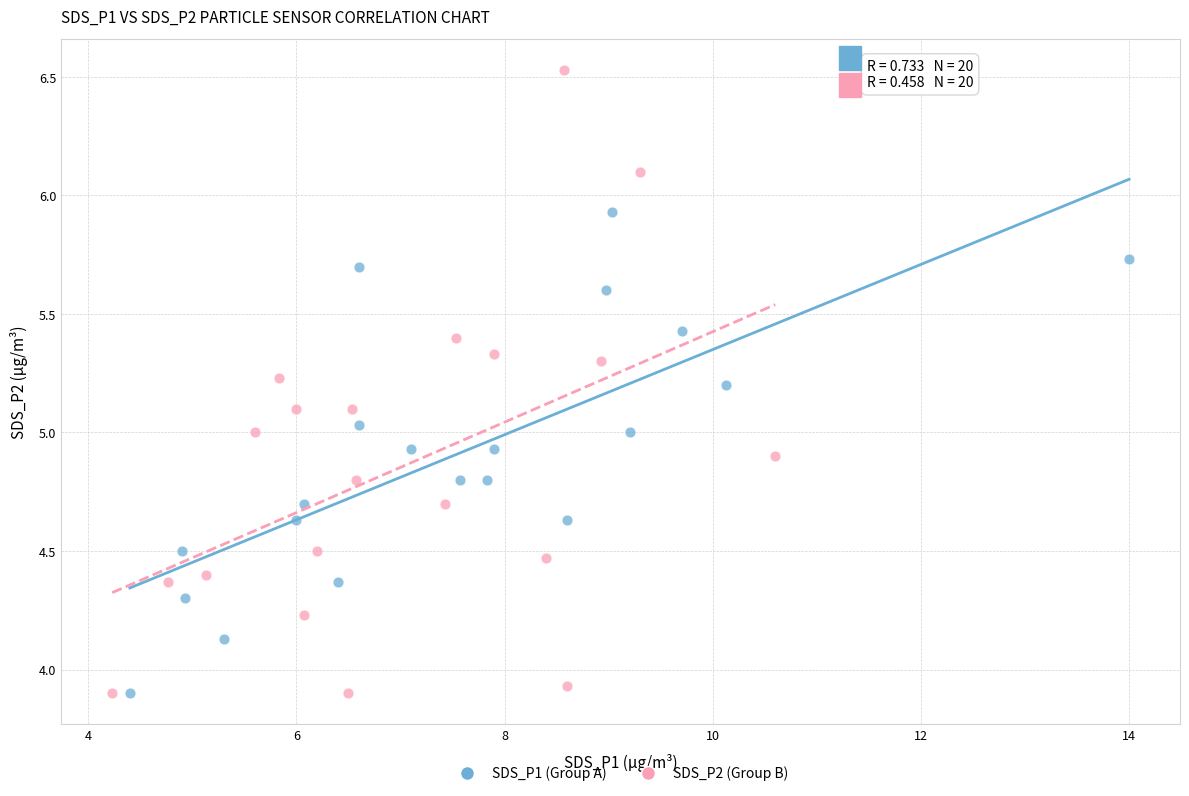

Which series has the largest Y range (max minus min)?

SDS_P2 (Group B)